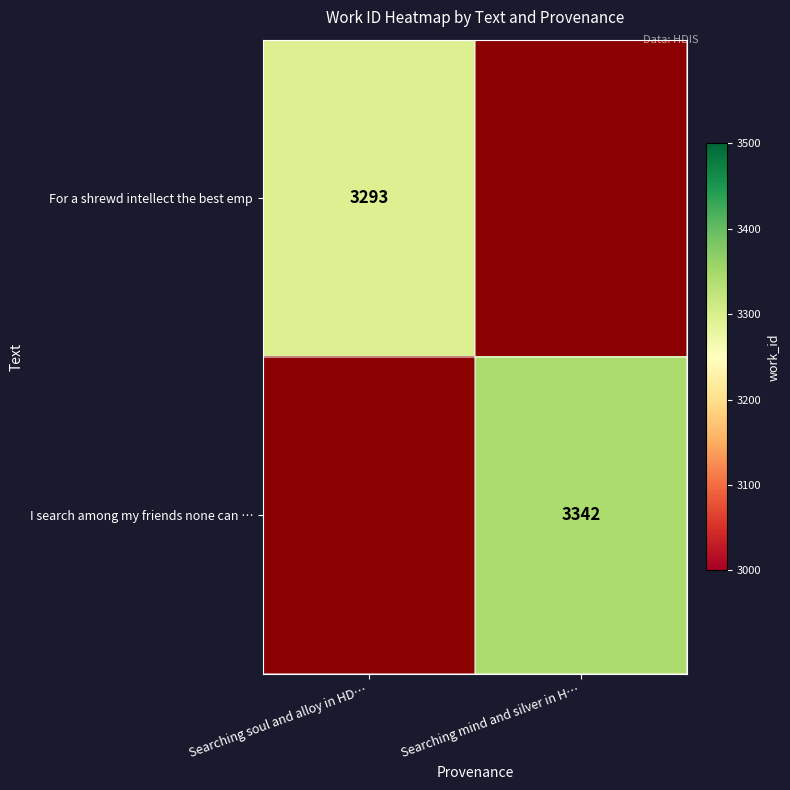

Is it true that For a shrewd intellect the best emp equals 5377 at Searching soul and alloy in HD…?

False